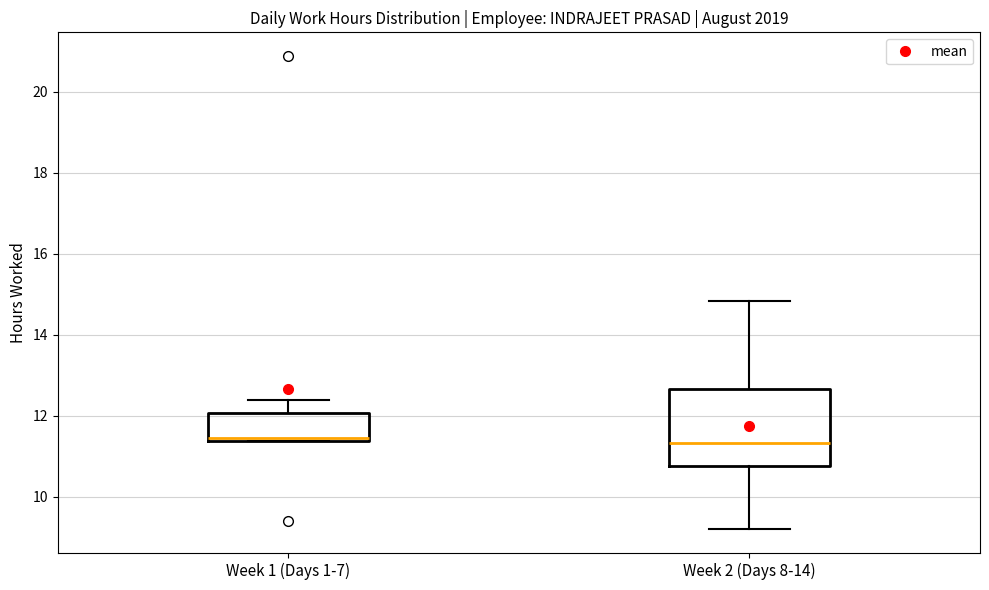

Where is the lower edge of the box for Week 1 (Days 1-7) on the y-axis? The values are not printed on the chart, so give them approximately, as read against the axis.

11.4